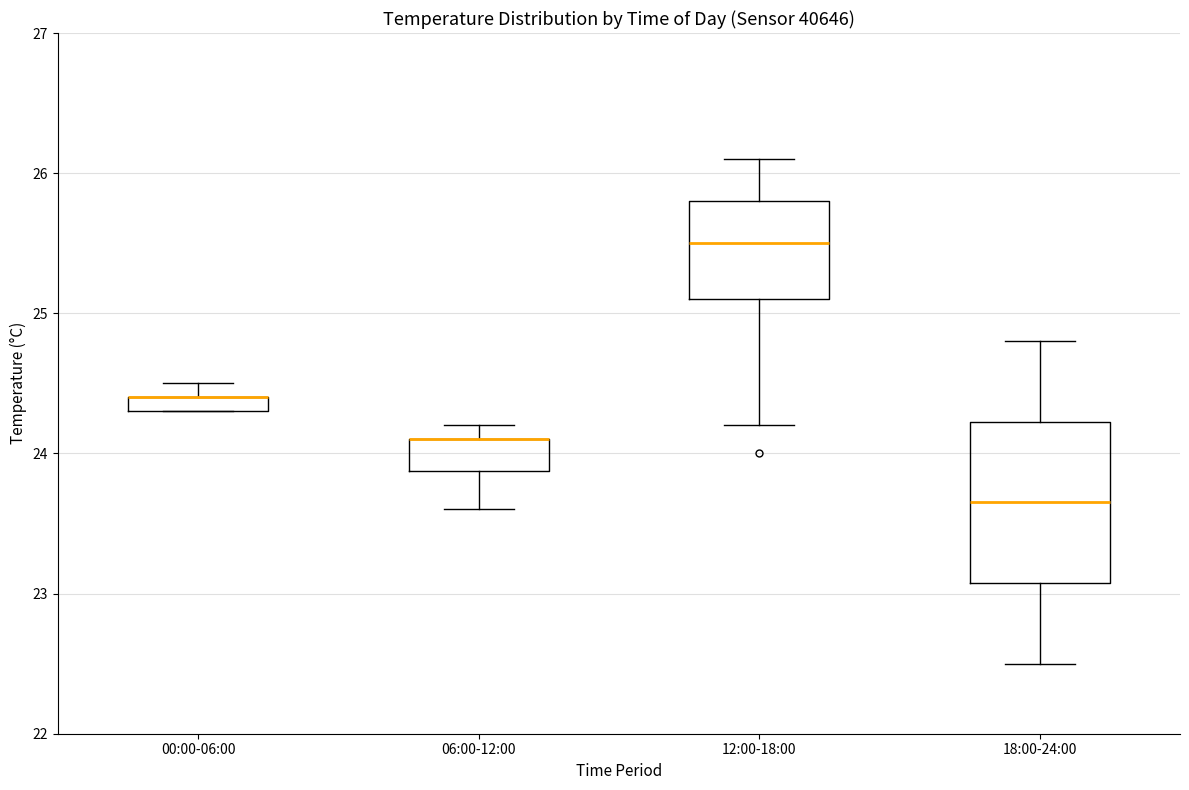

Where is the upper edge of the box for 06:00-12:00 on the y-axis? The values are not printed on the chart, so give them approximately, as read against the axis.

24.1